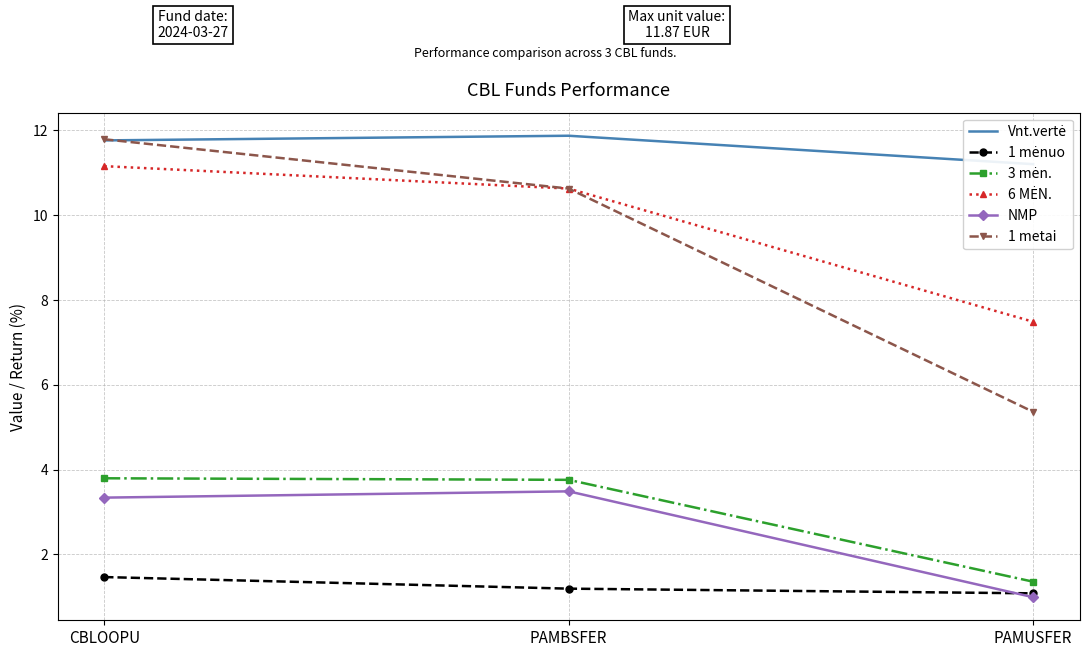

What is the average value of the 1 mėnuo series?

1.2